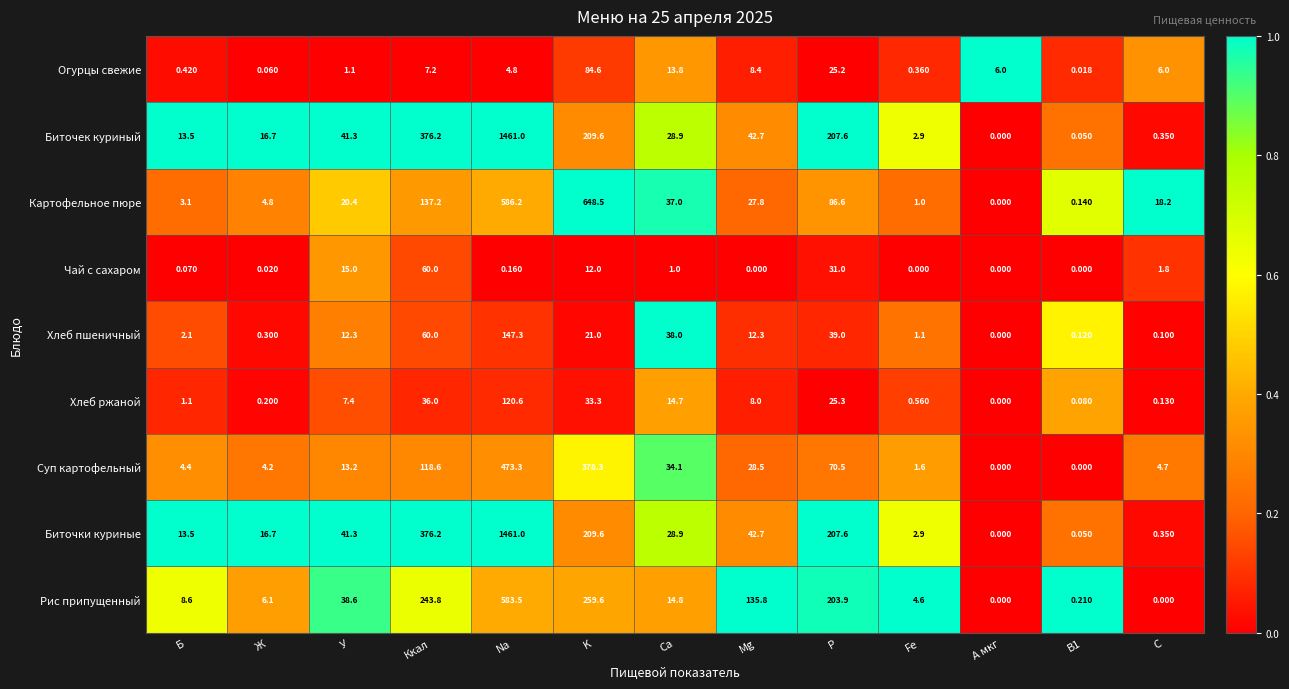

Count the number of categories in the chart.

13